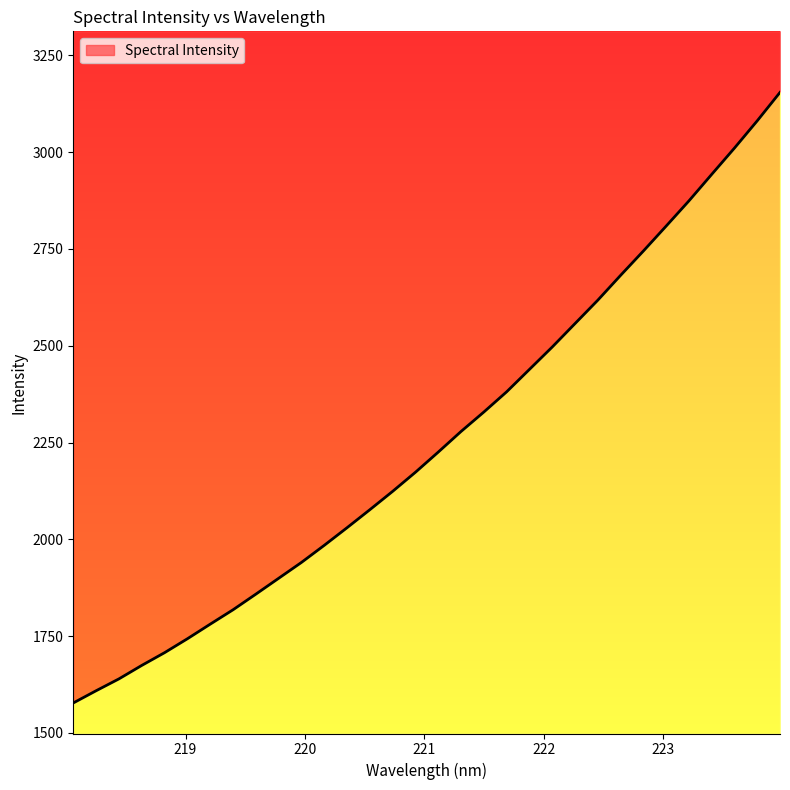

Read the value at 221.6902.

2381.0